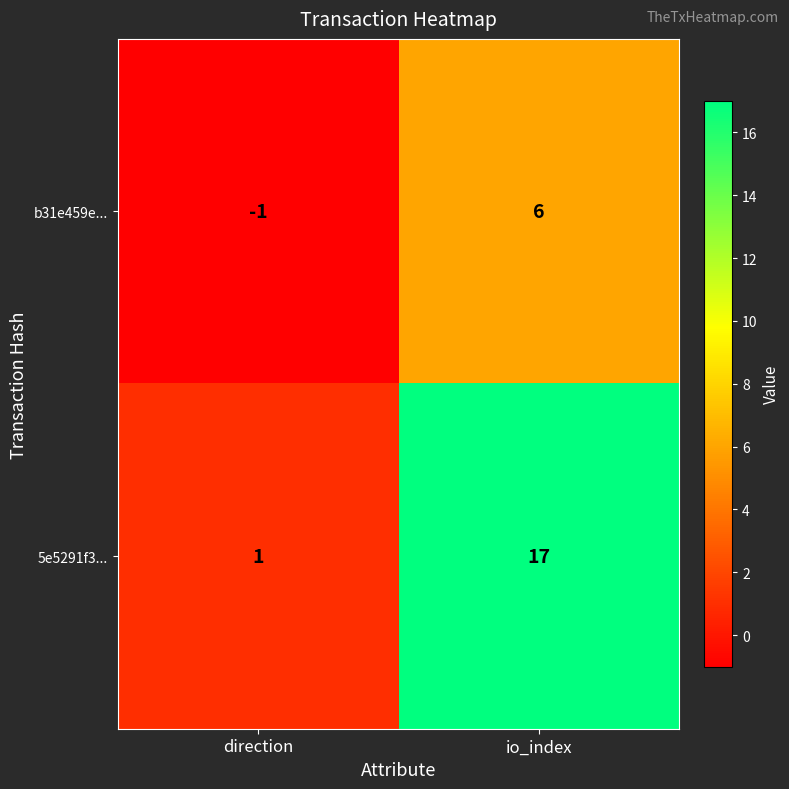

What is the difference between the maximum and minimum values in the b31e459e... series?

7